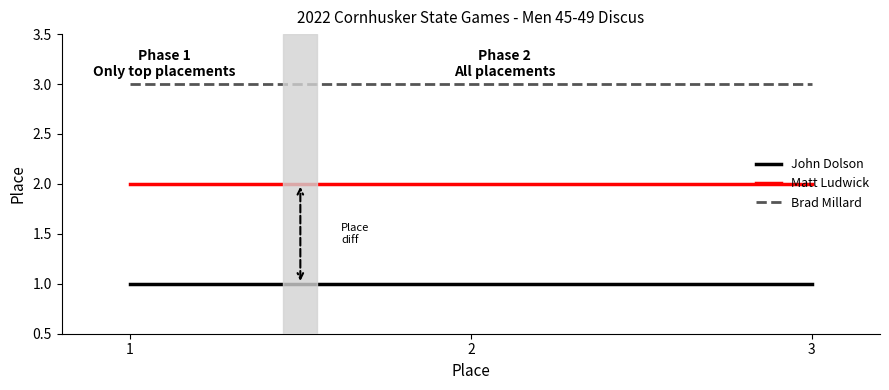

Is it true that Matt Ludwick equals 2 at 2?

True